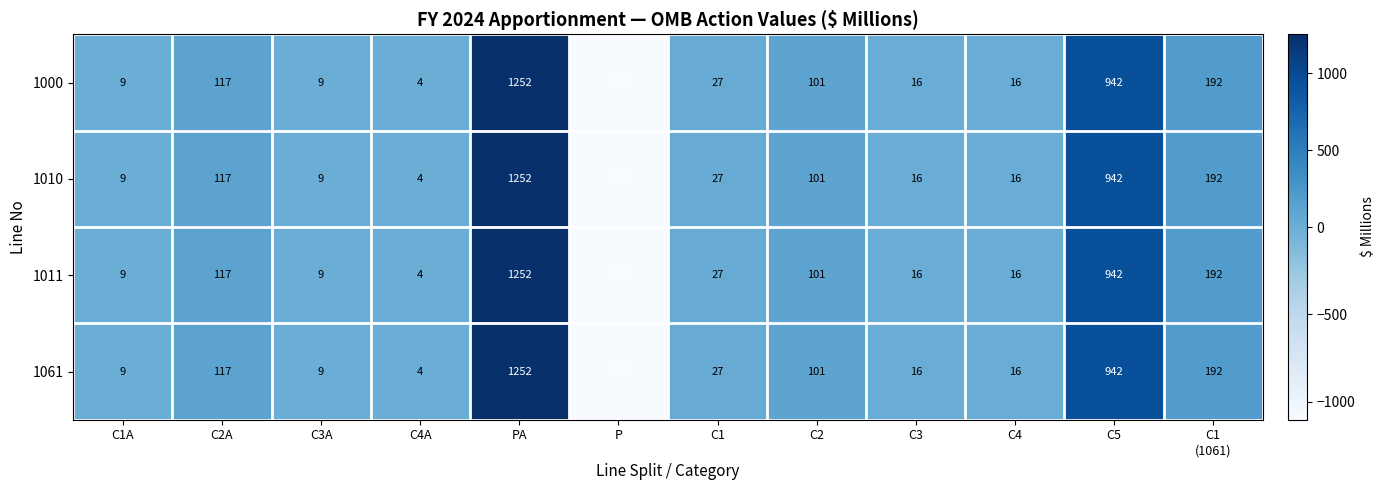

Where does the 1000 series first go above 27?

C2A